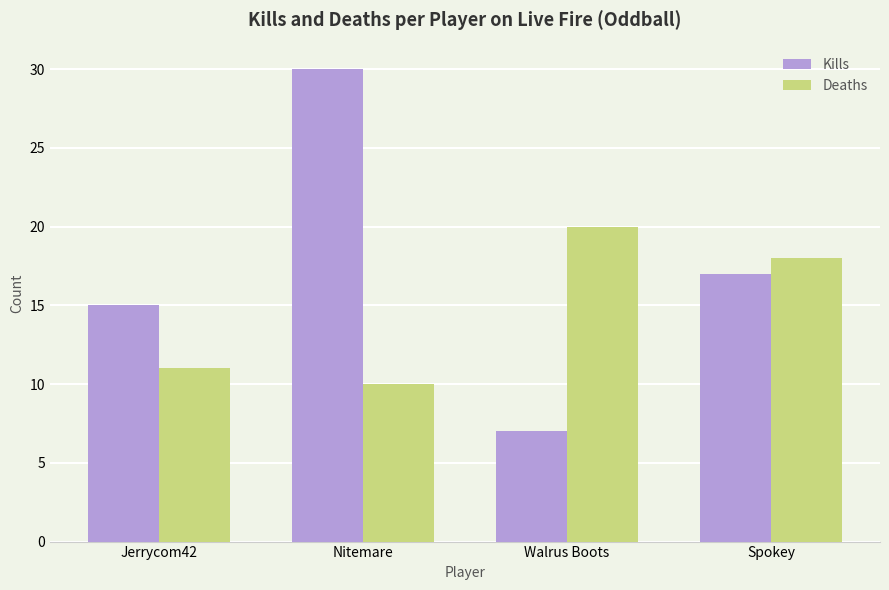

What position from the left is Nitemare?

2